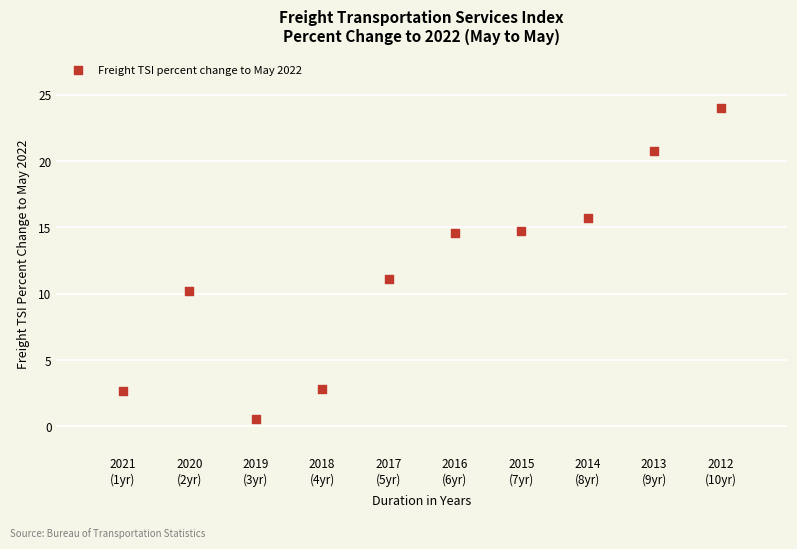

What Y value in the scatter plot is closest to 12?

11.1